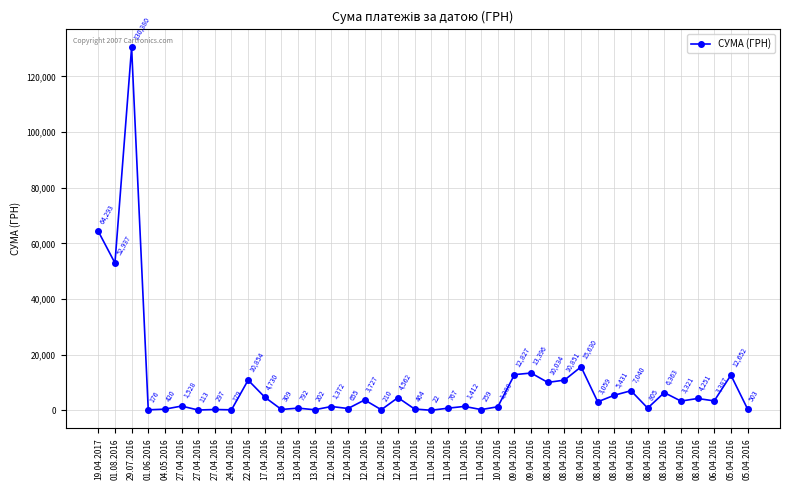

Rank the categories by value from highest to lowest.

29.07.2016, 19.04.2017, 01.08.2016, 08.04.2016, 09.04.2016, 09.04.2016, 05.04.2016, 22.04.2016, 08.04.2016, 08.04.2016, 08.04.2016, 08.04.2016, 08.04.2016, 17.04.2016, 12.04.2016, 08.04.2016, 12.04.2016, 06.04.2016, 08.04.2016, 08.04.2016, 27.04.2016, 11.04.2016, 12.04.2016, 10.04.2016, 08.04.2016, 13.04.2016, 11.04.2016, 12.04.2016, 05.04.2016, 11.04.2016, 04.05.2016, 13.04.2016, 27.04.2016, 11.04.2016, 12.04.2016, 13.04.2016, 24.04.2016, 01.06.2016, 27.04.2016, 11.04.2016